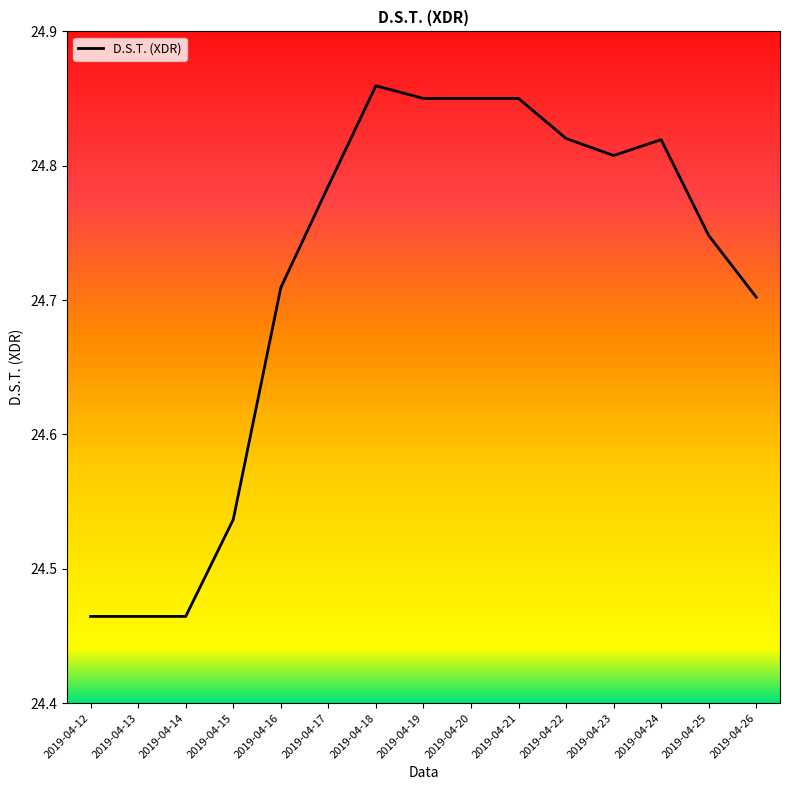

The chart shows a value of 44.4 at 2019-04-26. True or false?

False